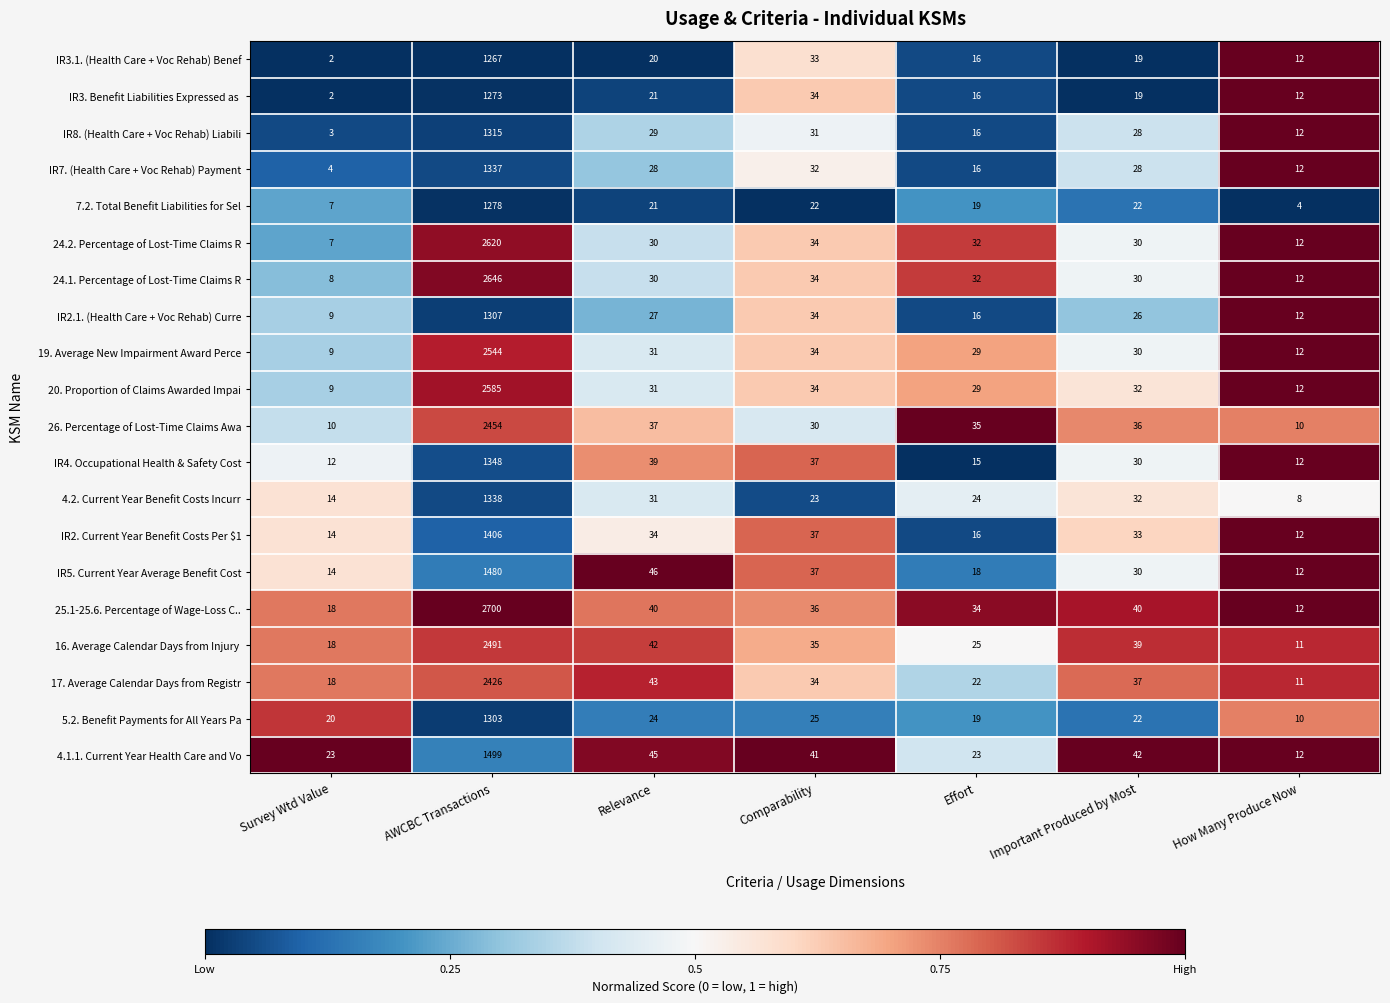

Count the number of data series in this chart.

20